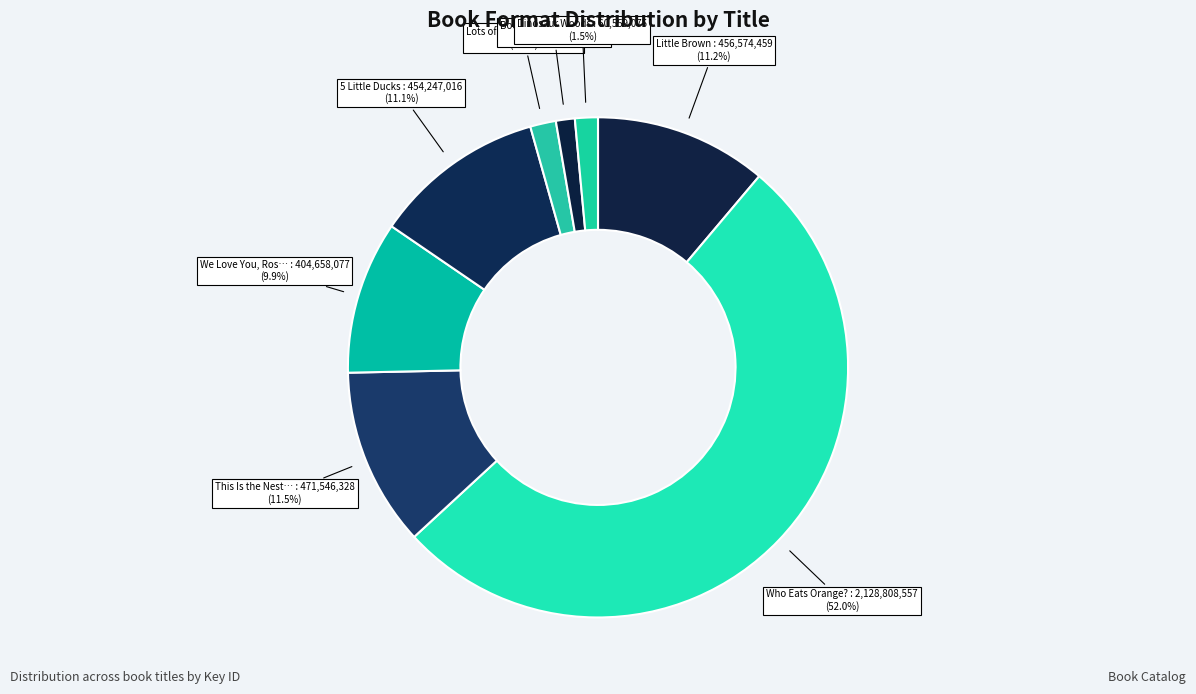

Which slice is the smallest?

Boo to You!